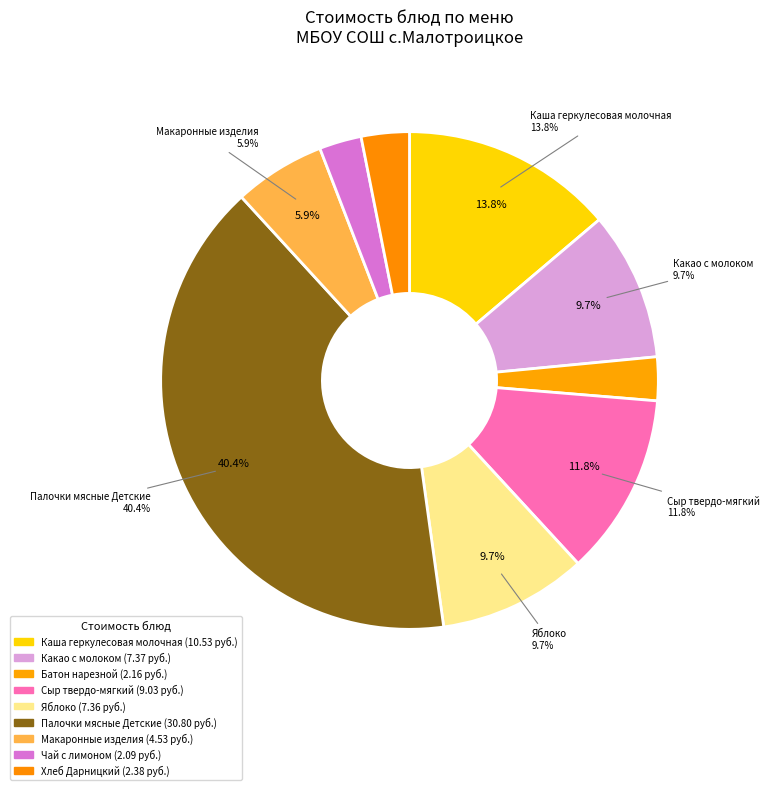

Between Яблоко and Батон нарезной, which is larger?

Яблоко